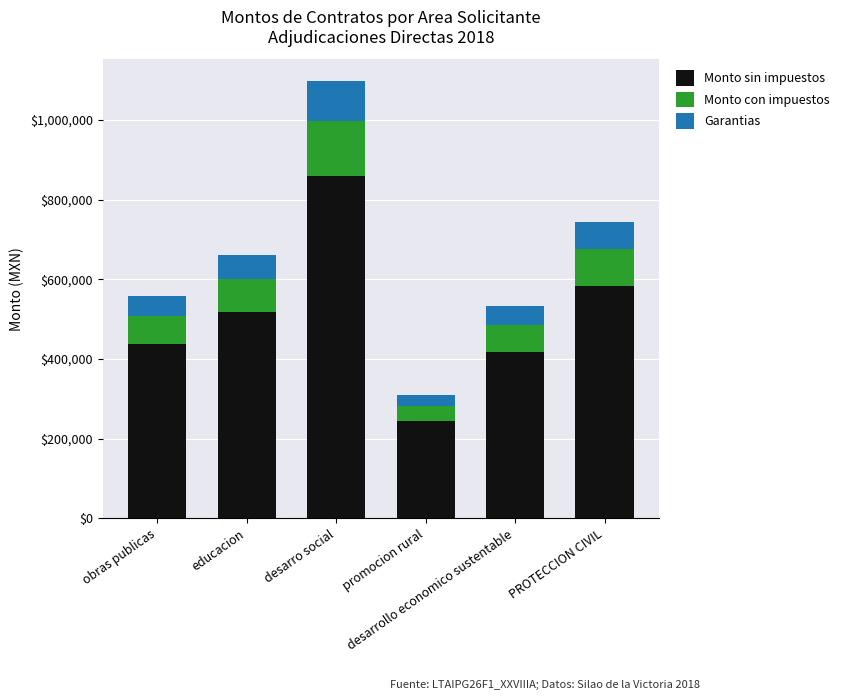

What is the total value across all series at educacion?

659988.2